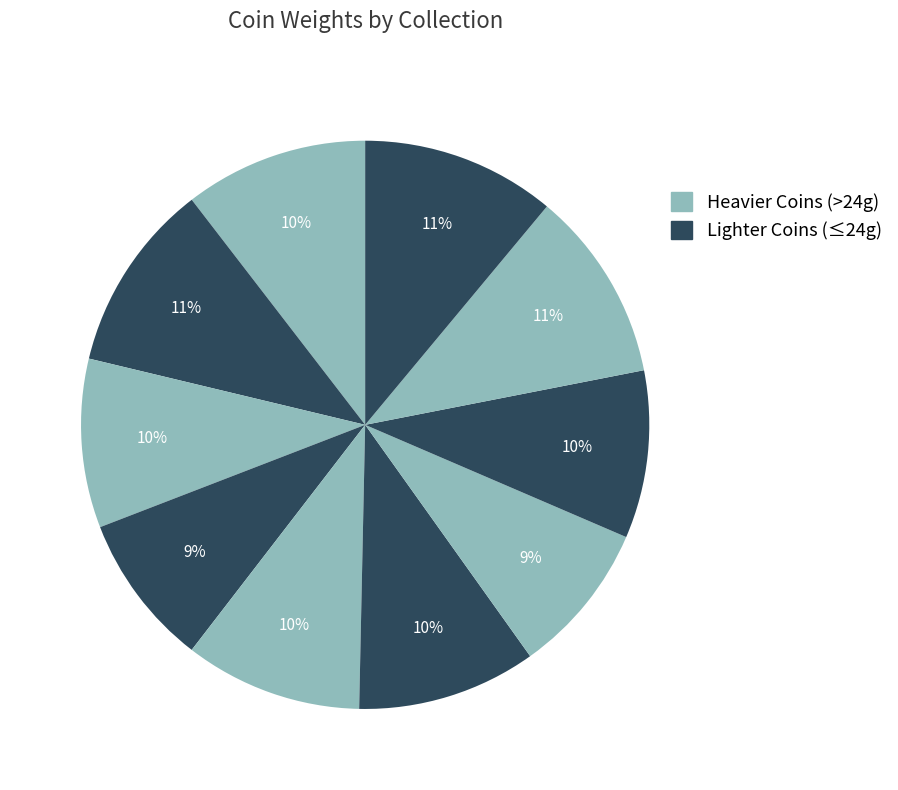

How many slices are in this pie chart?

10